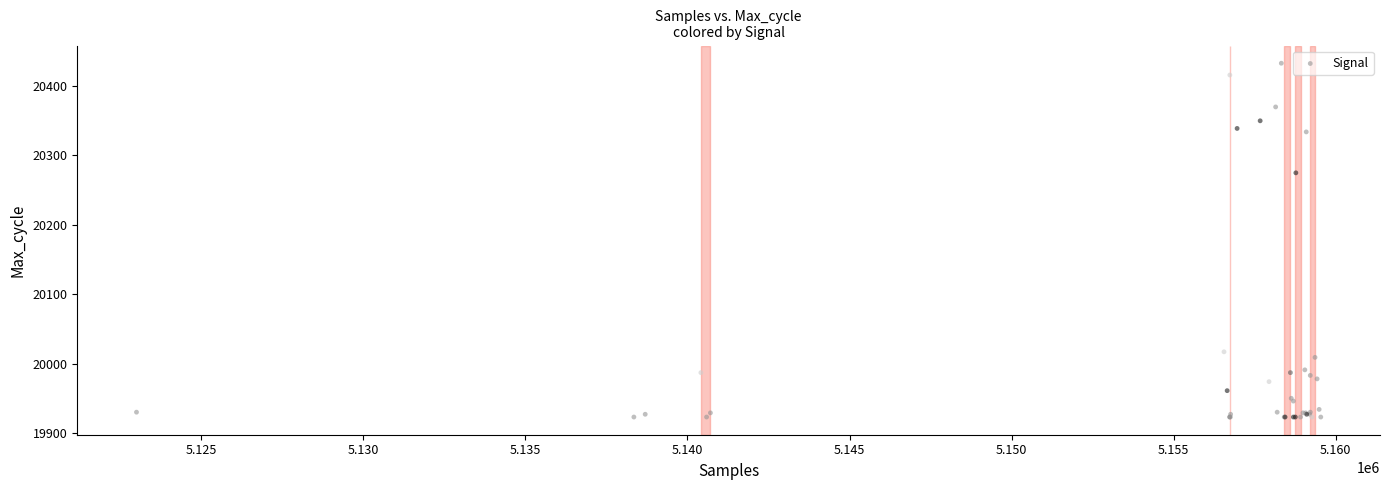

What Y value in the scatter plot is closest to 20178?

20275